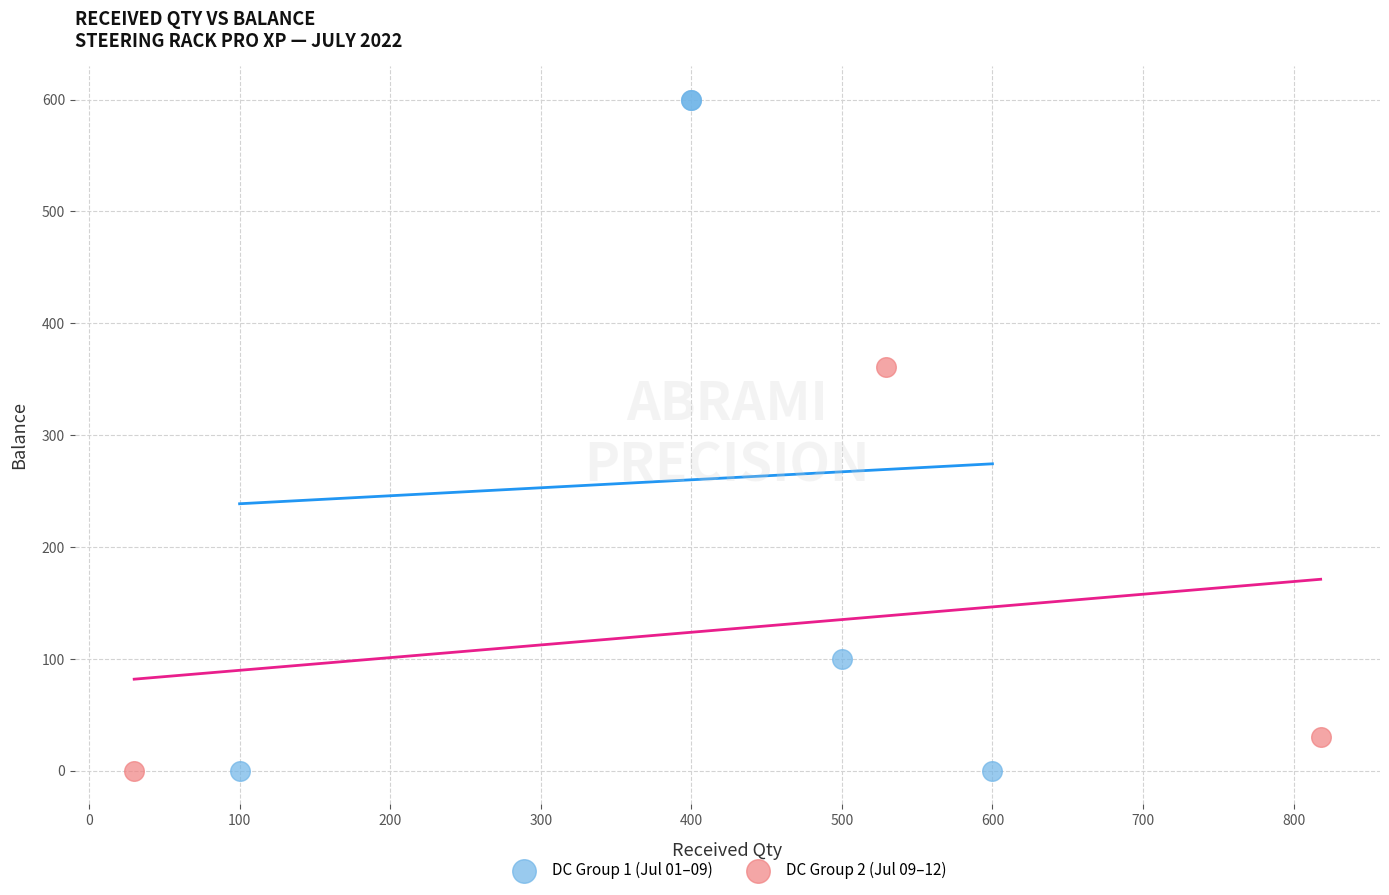

Which series has the widest spread of Y values?

DC Group 1 (Jul 01–09)